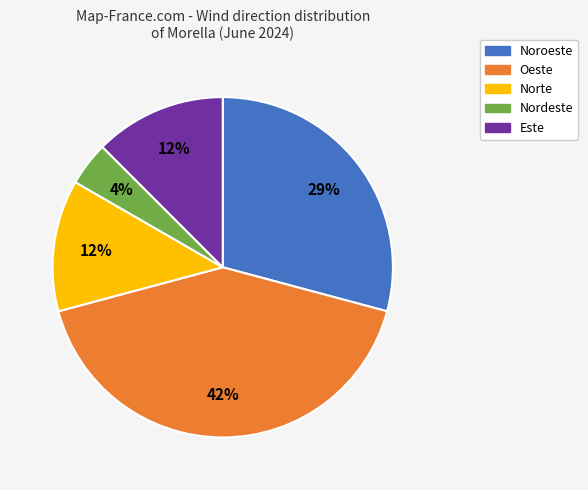

Which category has the biggest portion of the pie?

Oeste